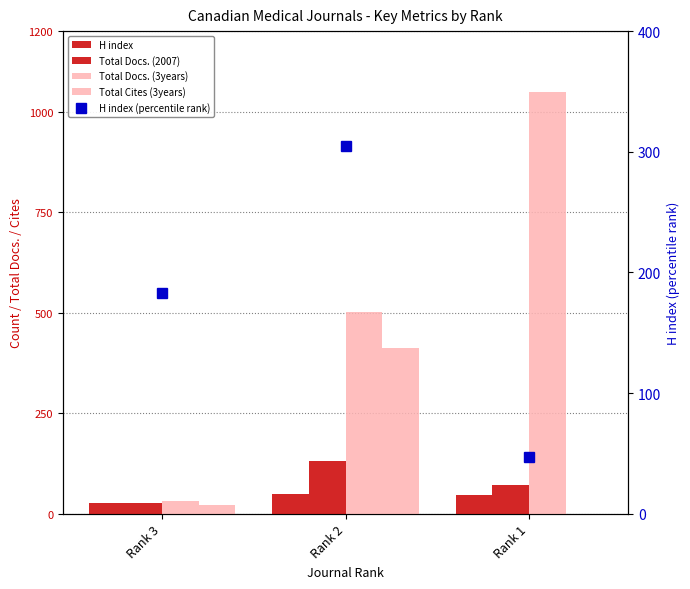

Is the value of H index (percentile rank) at Rank 1 greater than the value of Total Cites (3years) at Rank 2?

No